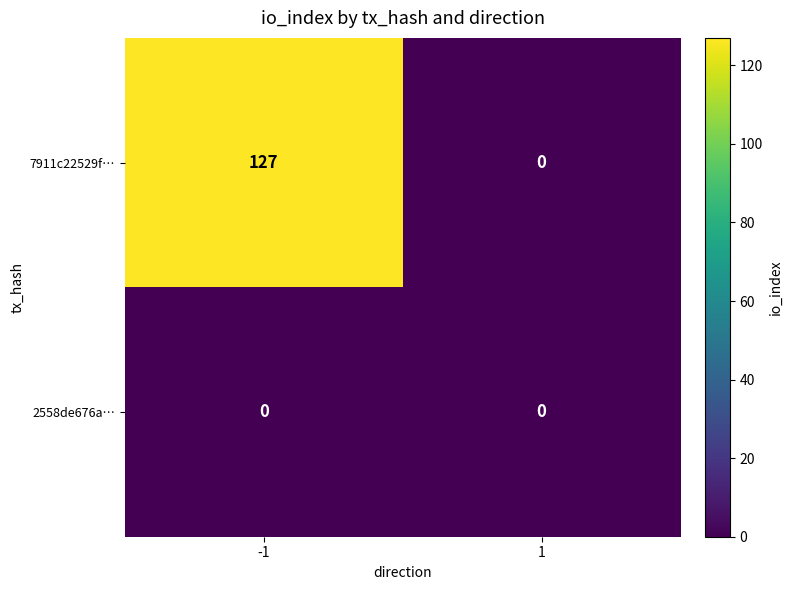

At -1, list the series in order from largest to smallest.

7911c22529f…, 2558de676a…